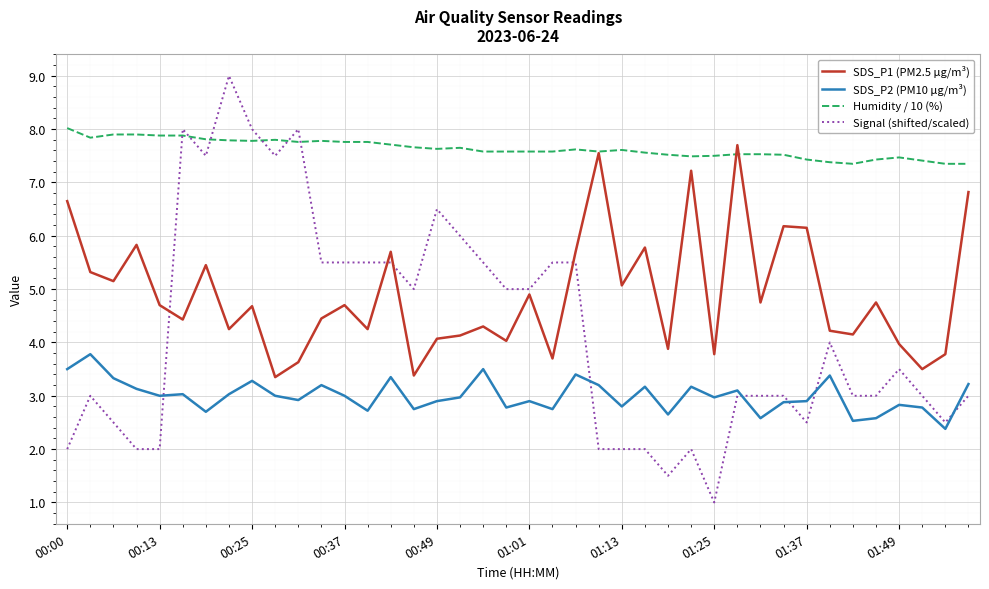

What is the minimum value for SDS_P1 (PM2.5 µg/m³)?

3.4